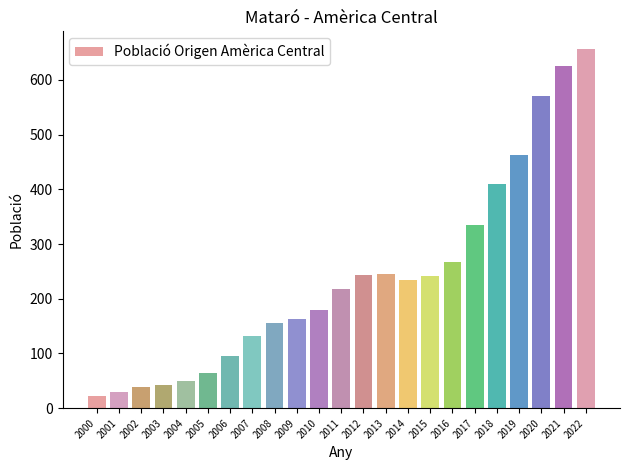

What is the greatest value displayed?

656